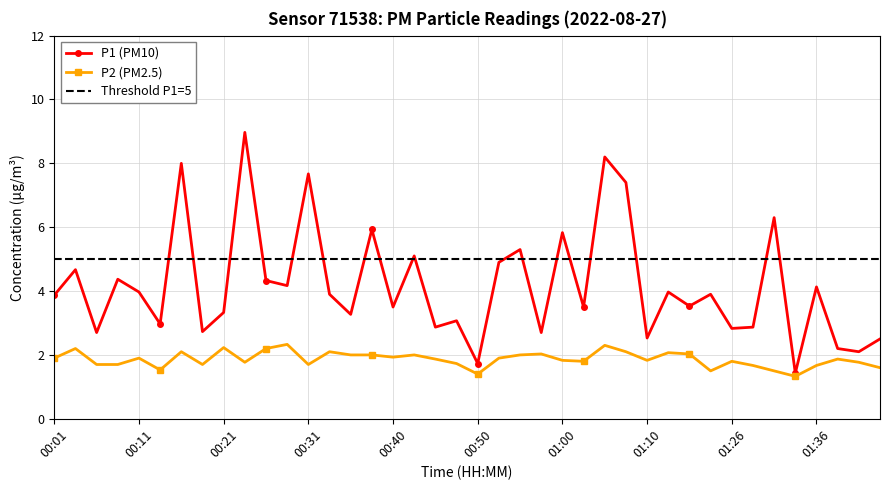

What is the value of the P1 point at the 17th from the left?

3.5